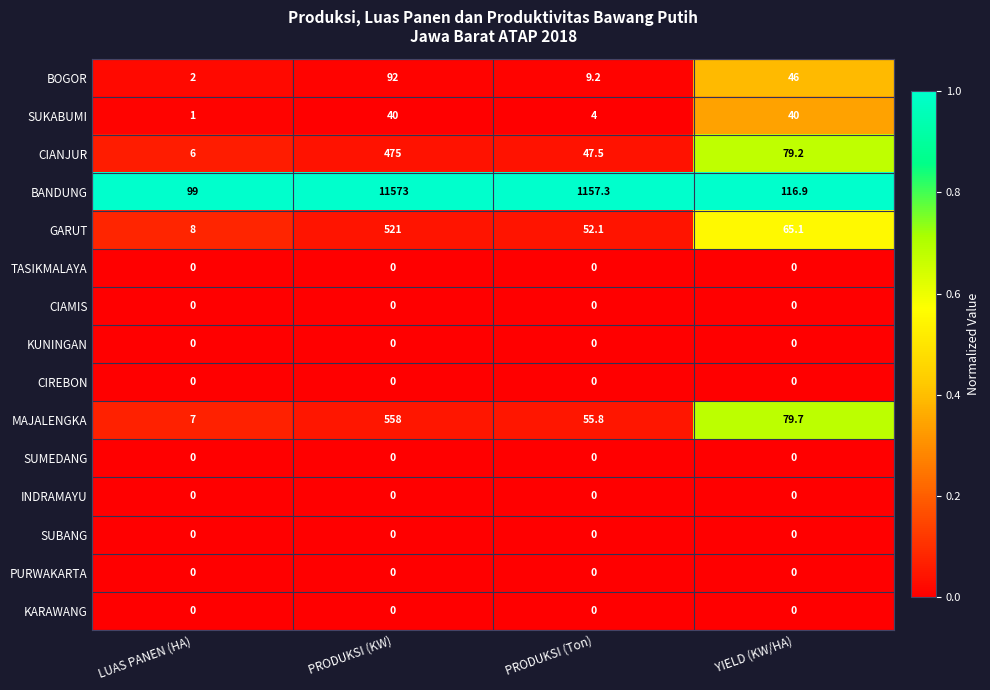

Which series changed the most between PRODUKSI (KW) and PRODUKSI (Ton)?

BANDUNG